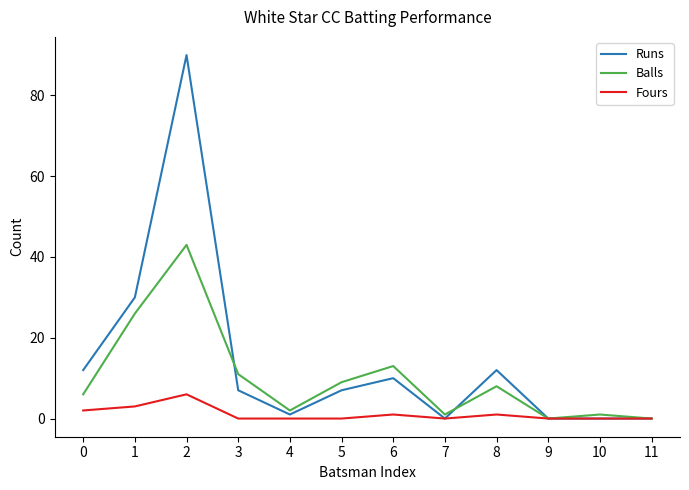

List the series in order of their overall mean, lowest first.

Fours, Balls, Runs